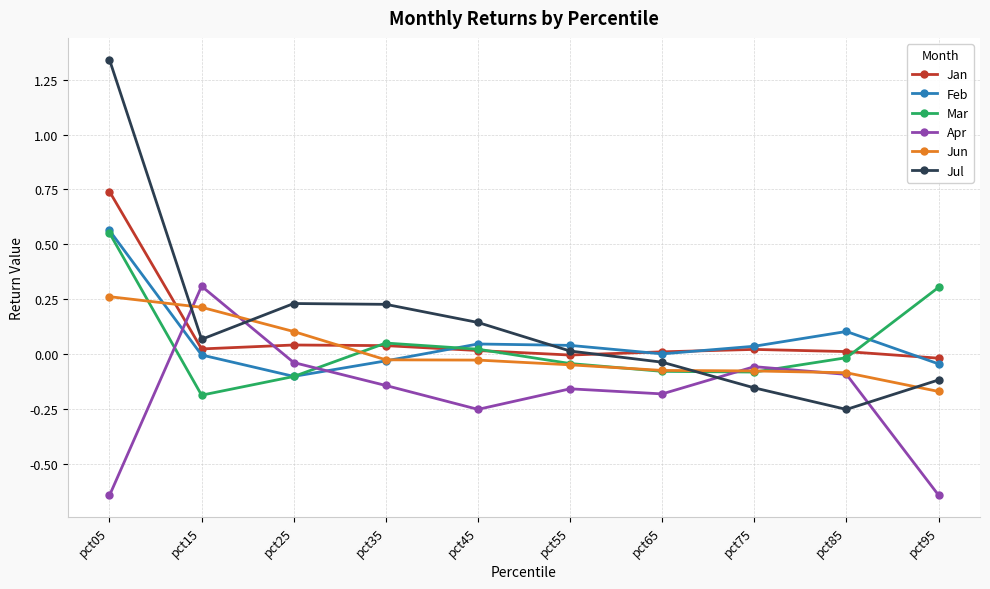

In Jul, how many points are higher than both neighbors (excluding endpoints)?

1